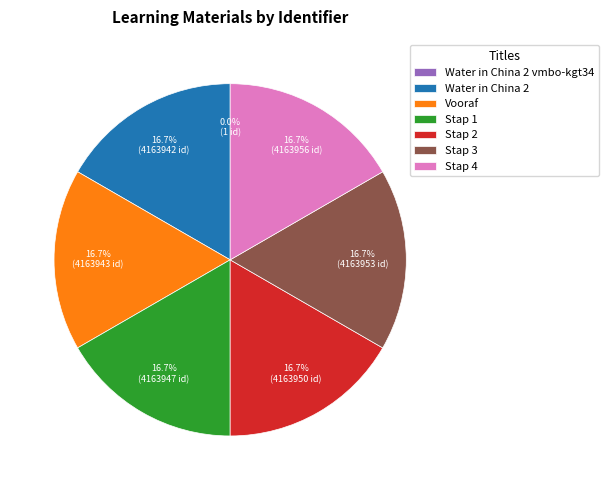

What is the ratio of the value at Vooraf to the value at Stap 3?

1.0